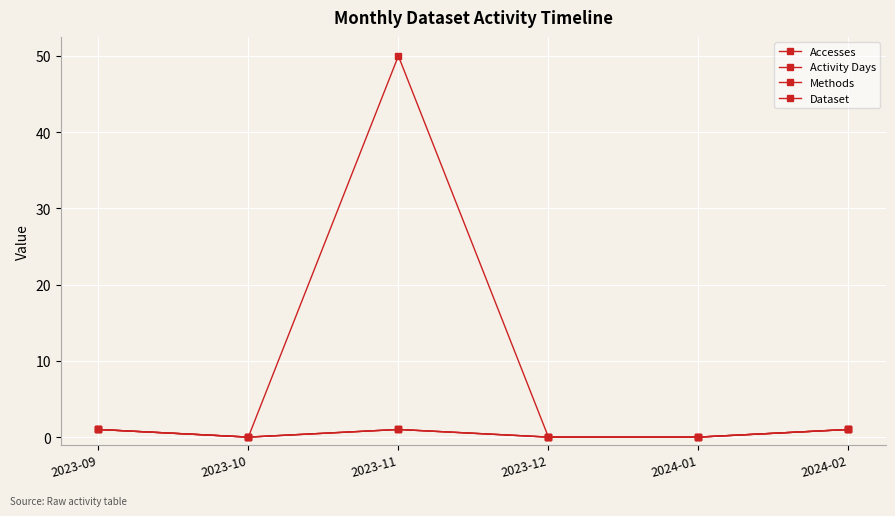

In Activity Days, how many points are higher than both neighbors (excluding endpoints)?

1